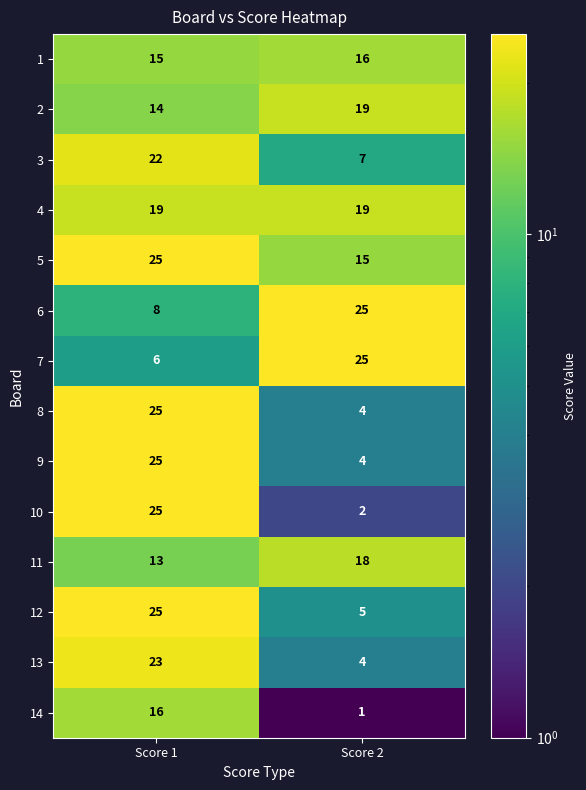

At how many categories does at least one series exceed 4?

2